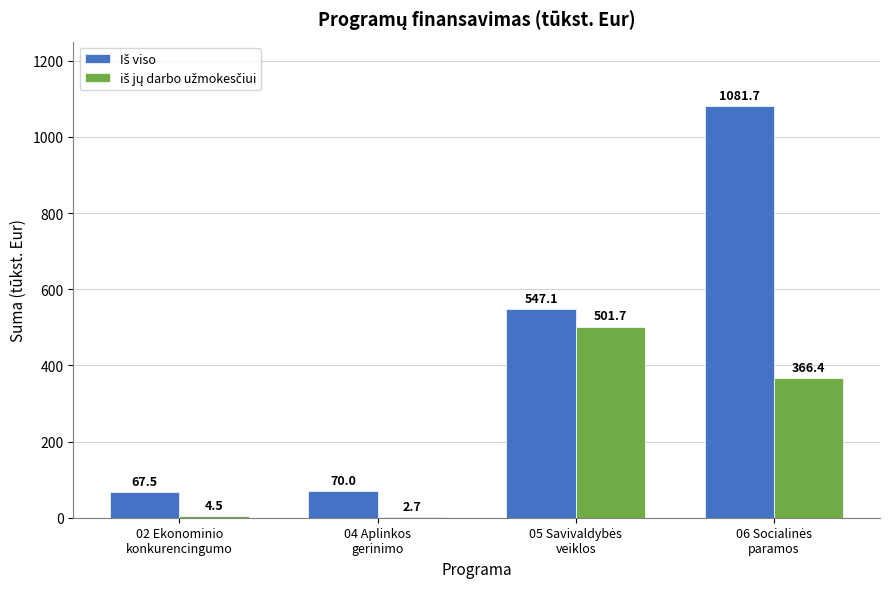

Which series has the largest total across all categories?

Iš viso